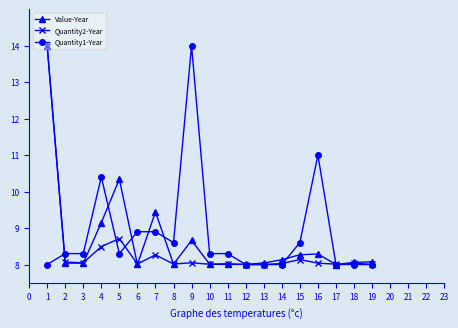

What are all the series names shown in the legend?

Value-Year, Quantity2-Year, Quantity1-Year